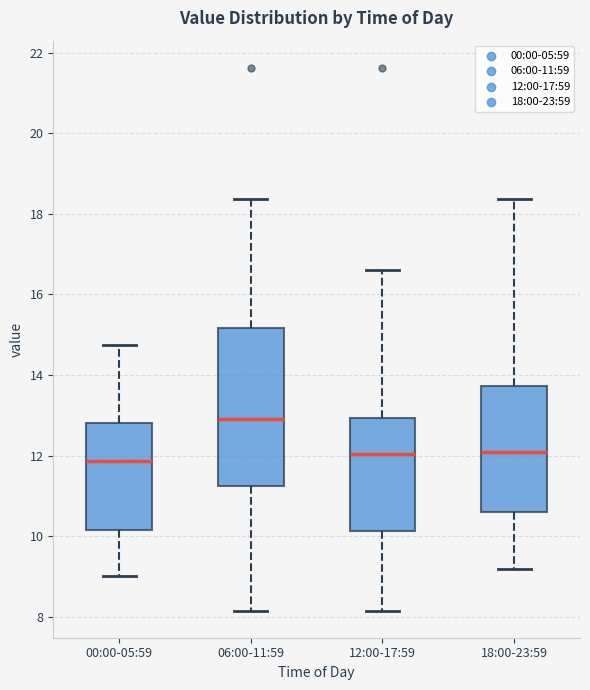

Where does the lower whisker of the box for 18:00-23:59 end on the y-axis? The values are not printed on the chart, so give them approximately, as read against the axis.

9.2